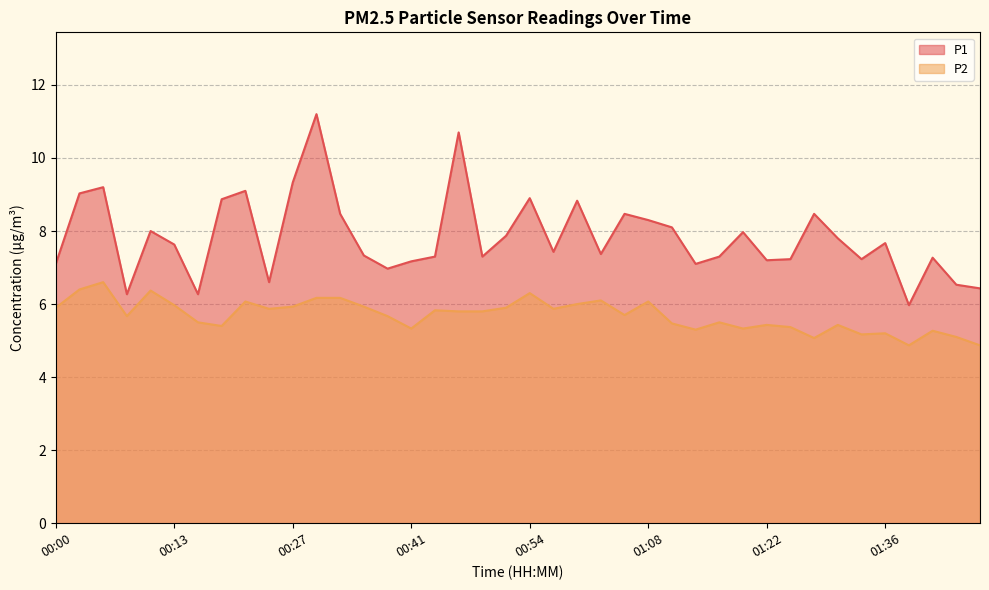

What is the difference between the maximum and minimum values in the P1 series?

5.2